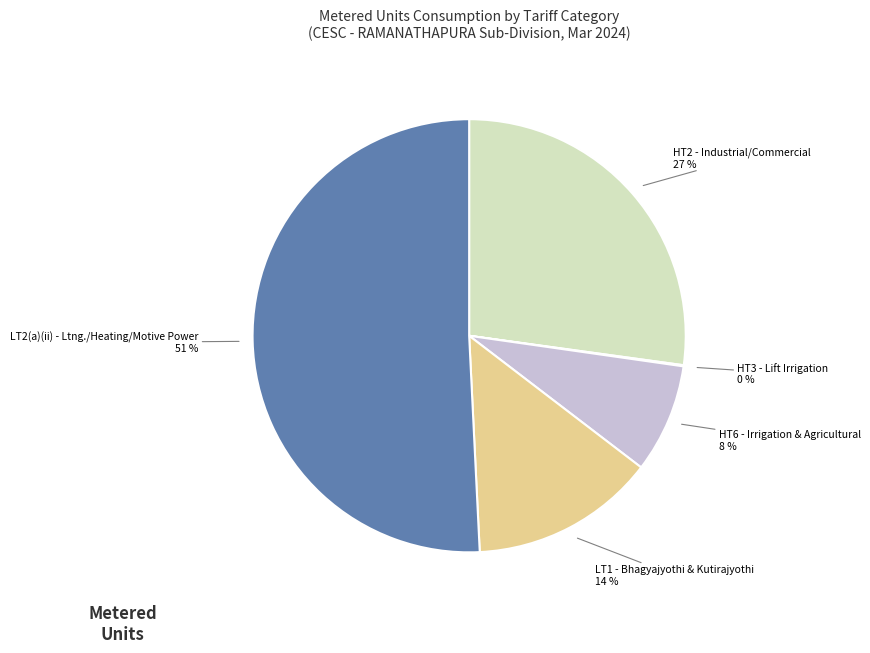

To the nearest percent, what is the difference between the largest and smallest slice percentages?

51%